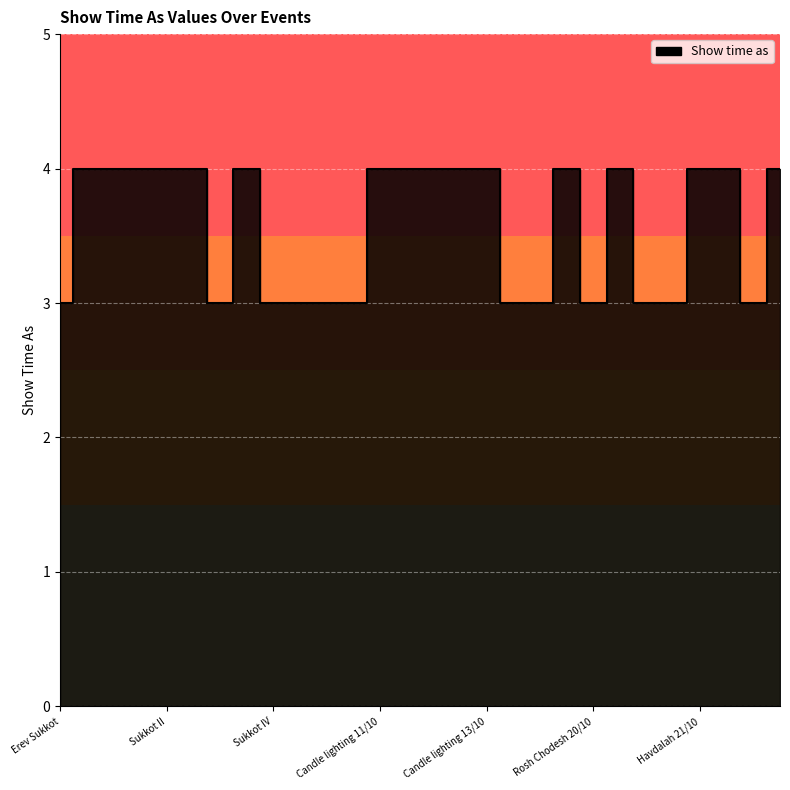

Where is the first local minimum?

Sukkot III